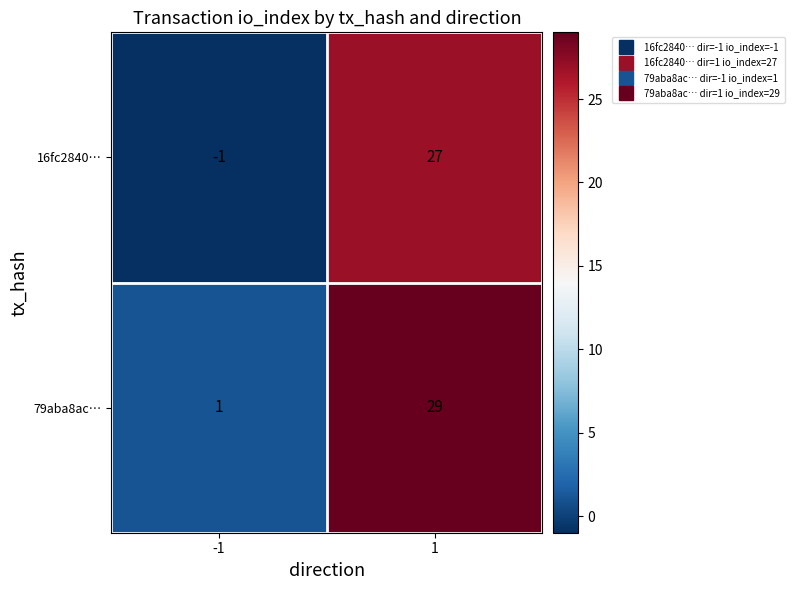

Reading right to left, transcribe all the data shown in this chart.

16fc2840…: 1=27	-1=-1
79aba8ac…: 1=29	-1=1